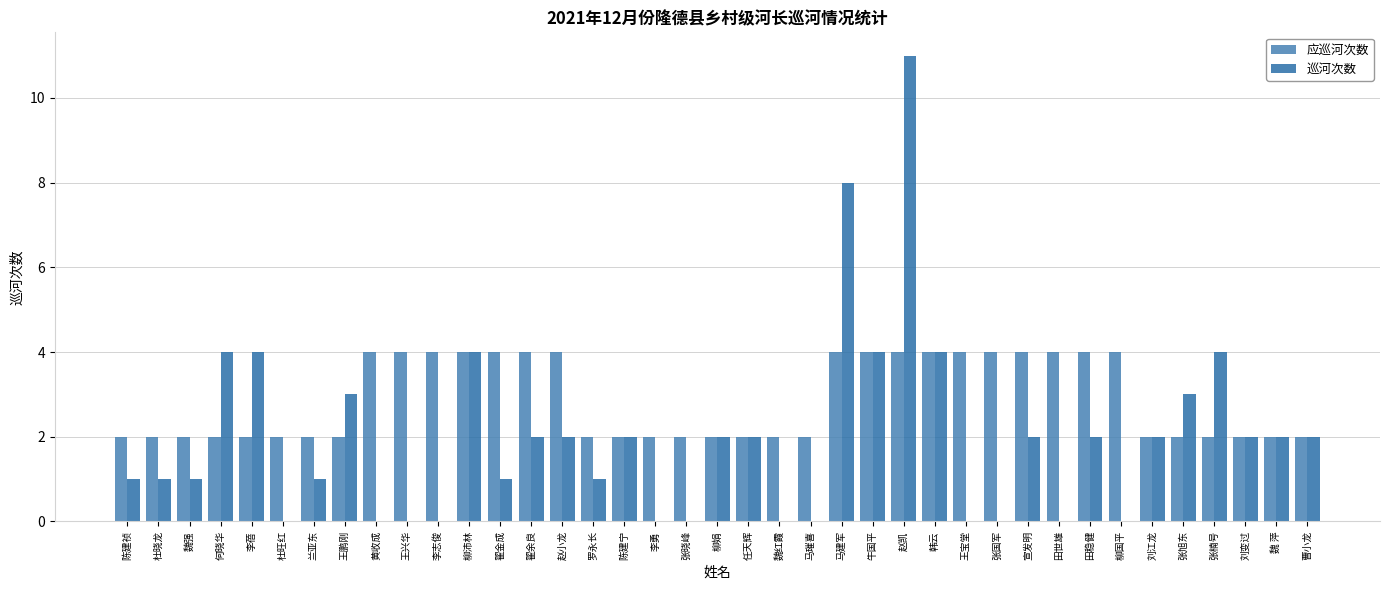

Reading left to right, extract all data points from this chart.

应巡河次数: 陈建祯=2	杜晓龙=2	魏强=2	何晓华=2	李蓓=2	杜旺红=2	兰亚东=2	王鹏刚=2	黄收成=4	王兴华=4	李志俊=4	柳沛林=4	翟金成=4	翟余良=4	赵小龙=4	罗永长=2	陈建宁=2	李勇=2	张晓峰=2	柳娟=2	任天辉=2	魏红霞=2	马璀喜=2	马建军=4	牛国平=4	赵凯=4	韩云=4	王宝堂=4	张国军=4	宣发明=4	田世雄=4	田稳健=4	柳国平=4	刘江龙=2	张旭东=2	张楠号=2	刘变过=2	魏 萍=2	曹小龙=2
巡河次数: 陈建祯=1	杜晓龙=1	魏强=1	何晓华=4	李蓓=4	杜旺红=0	兰亚东=1	王鹏刚=3	黄收成=0	王兴华=0	李志俊=0	柳沛林=4	翟金成=1	翟余良=2	赵小龙=2	罗永长=1	陈建宁=2	李勇=0	张晓峰=0	柳娟=2	任天辉=2	魏红霞=0	马璀喜=0	马建军=8	牛国平=4	赵凯=11	韩云=4	王宝堂=0	张国军=0	宣发明=2	田世雄=0	田稳健=2	柳国平=0	刘江龙=2	张旭东=3	张楠号=4	刘变过=2	魏 萍=2	曹小龙=2